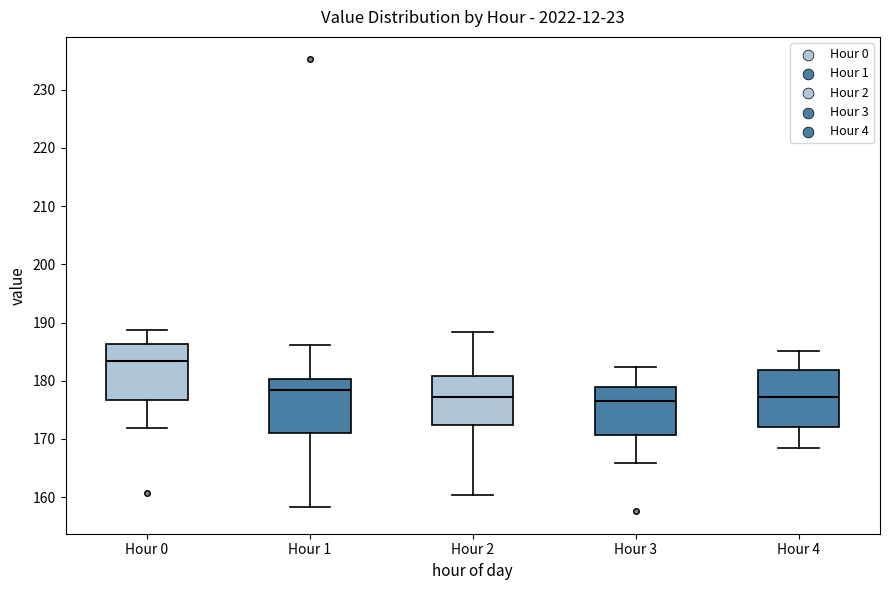

Which box has the highest median line?

Hour 0